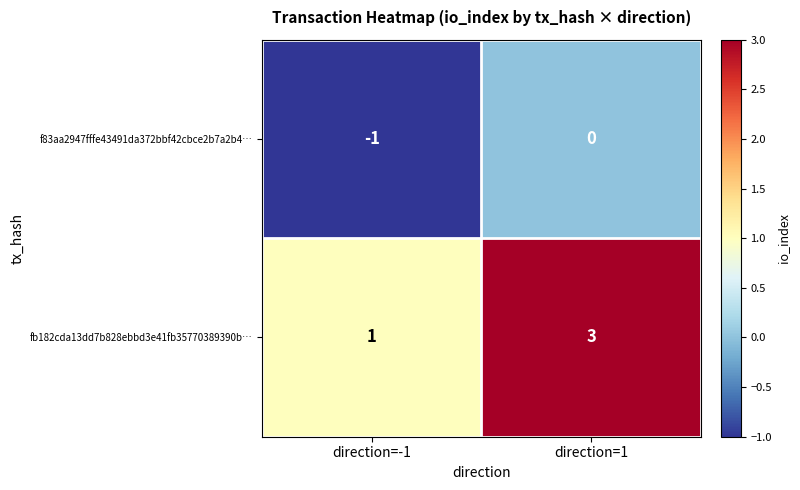

Reading right to left, transcribe all the data shown in this chart.

f83aa2947fffe43491da372bbf42cbce2b7a2b4…: 0	-1
fb182cda13dd7b828ebbd3e41fb35770389390b…: 3	1